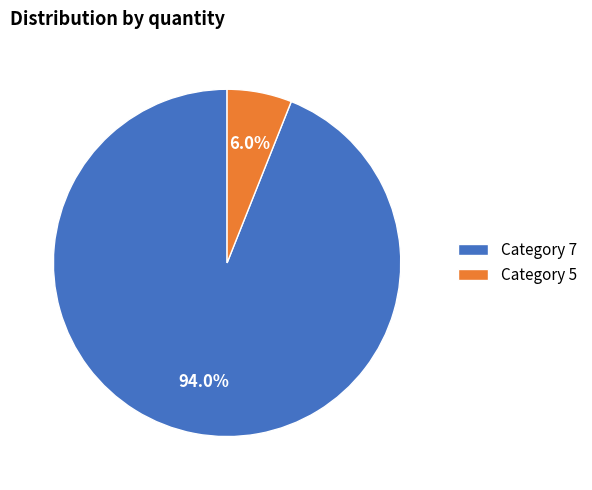

How many slices are in this pie chart?

2